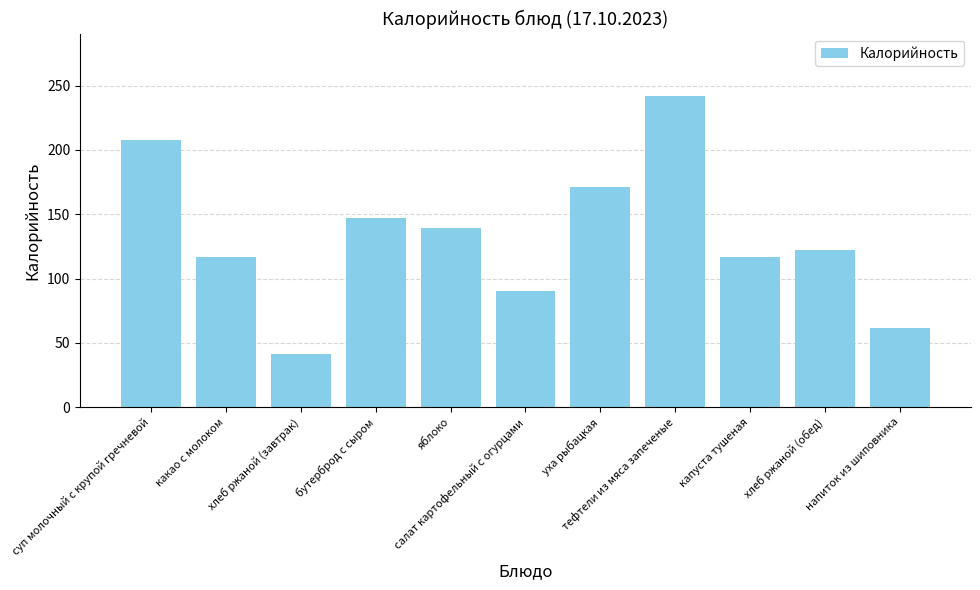

What is the greatest value displayed?

242.1